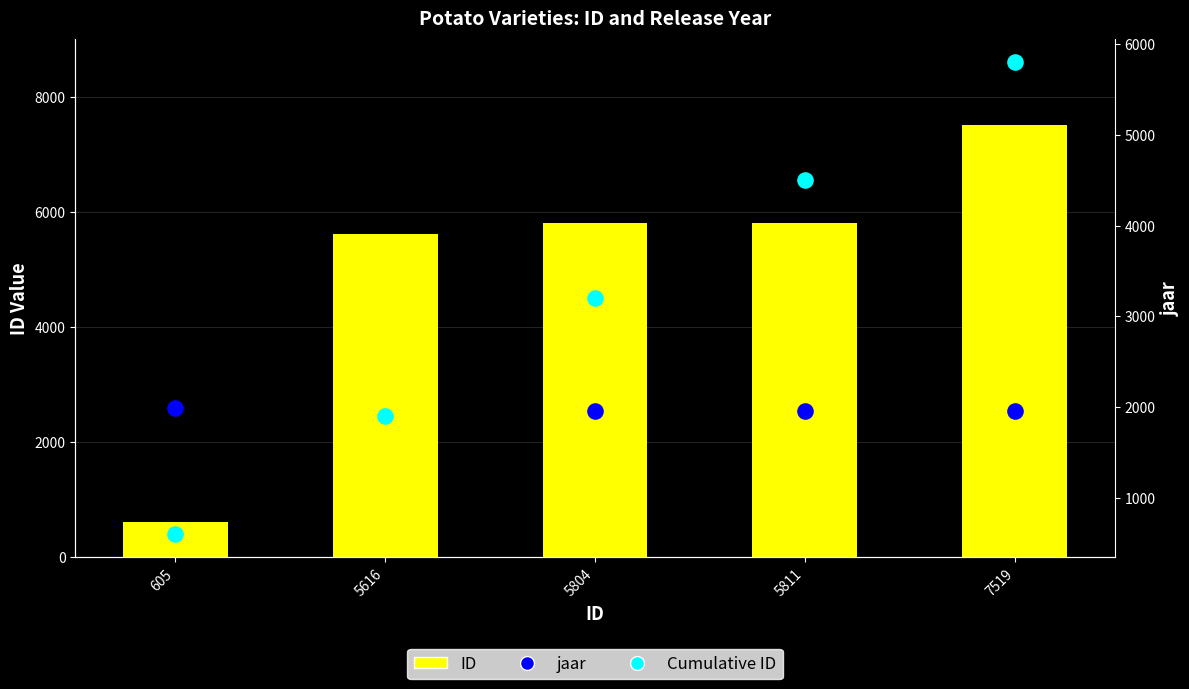

Which series has the largest Y range (max minus min)?

ID